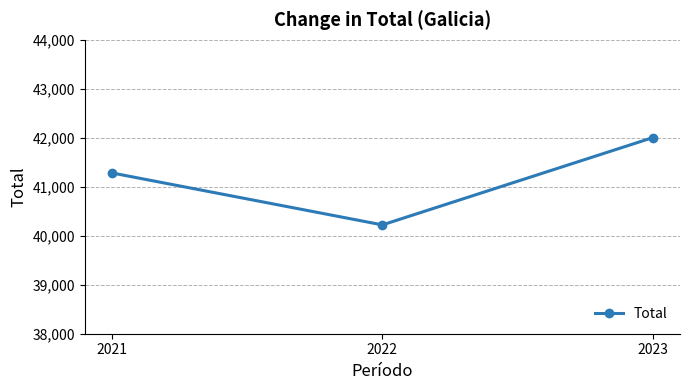

Read the value at 2023.

42005